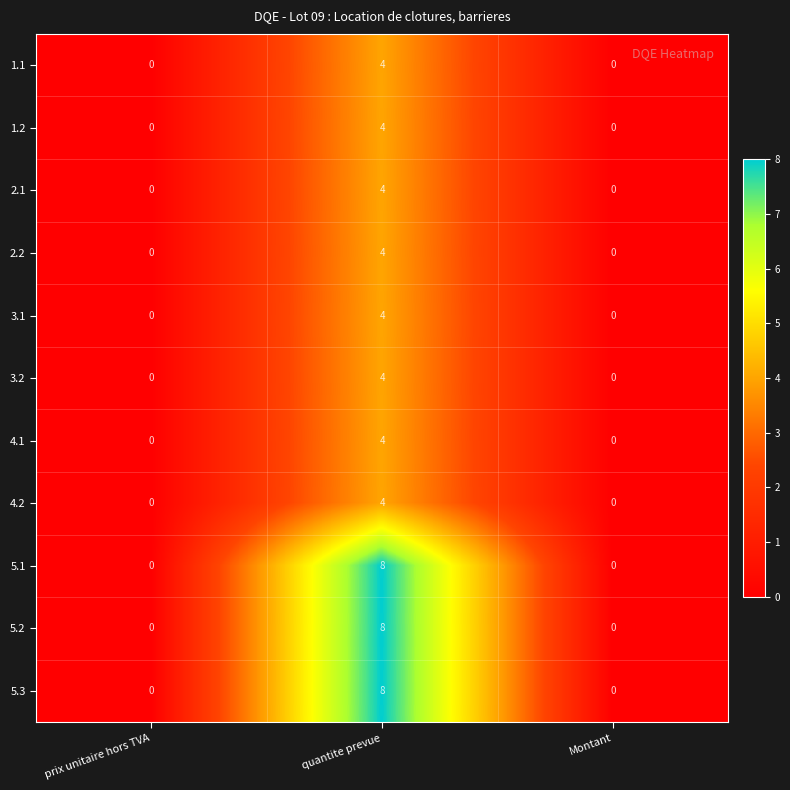

What is the sum of the 3.1 values at Montant and quantite prevue?

4